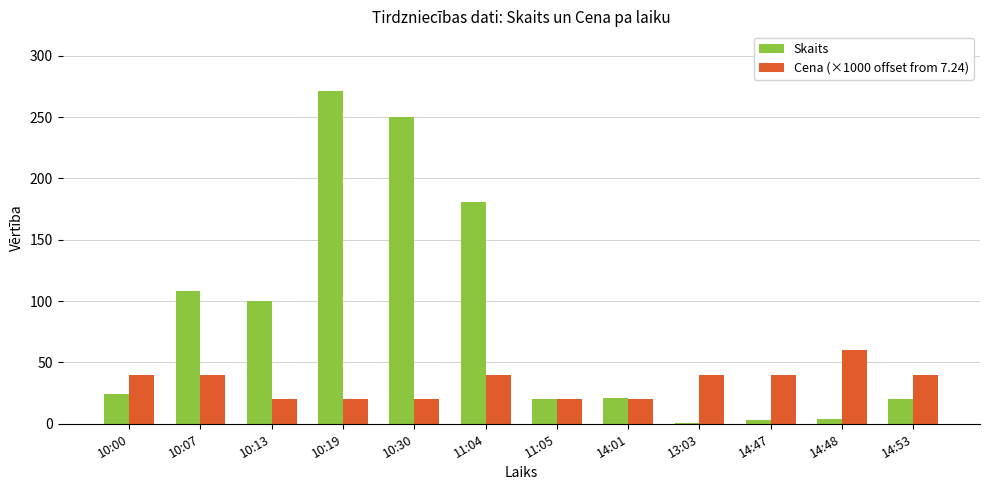

How many bars are there in total?

24